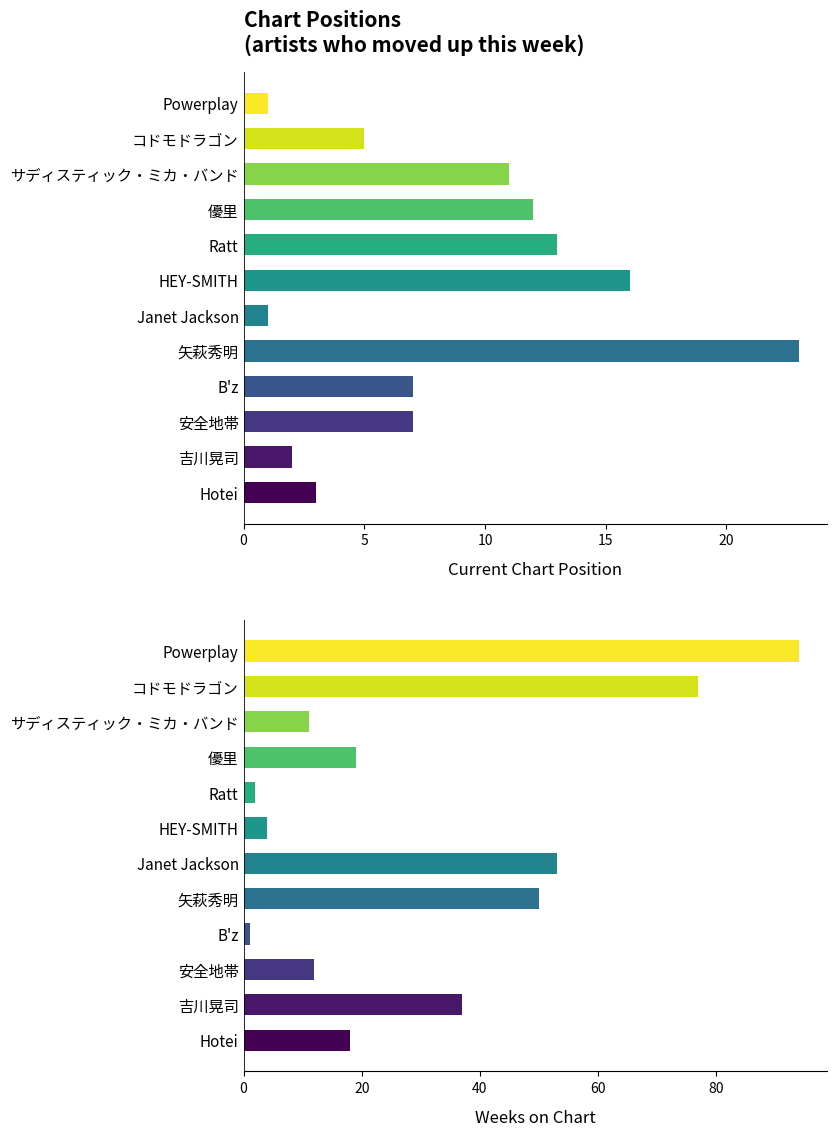

What is the highest value of the Current Position series?

23